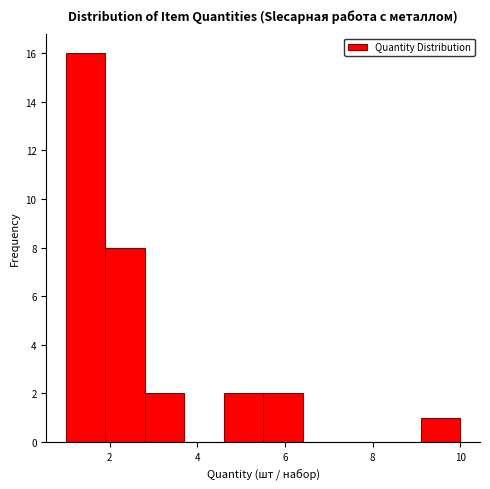

What is the height of the bar covering 4.6 to 5.5 on the x-axis? Neither the bar edges nor the heights are printed on the chart, so give them approximately, as read against the axes.

2